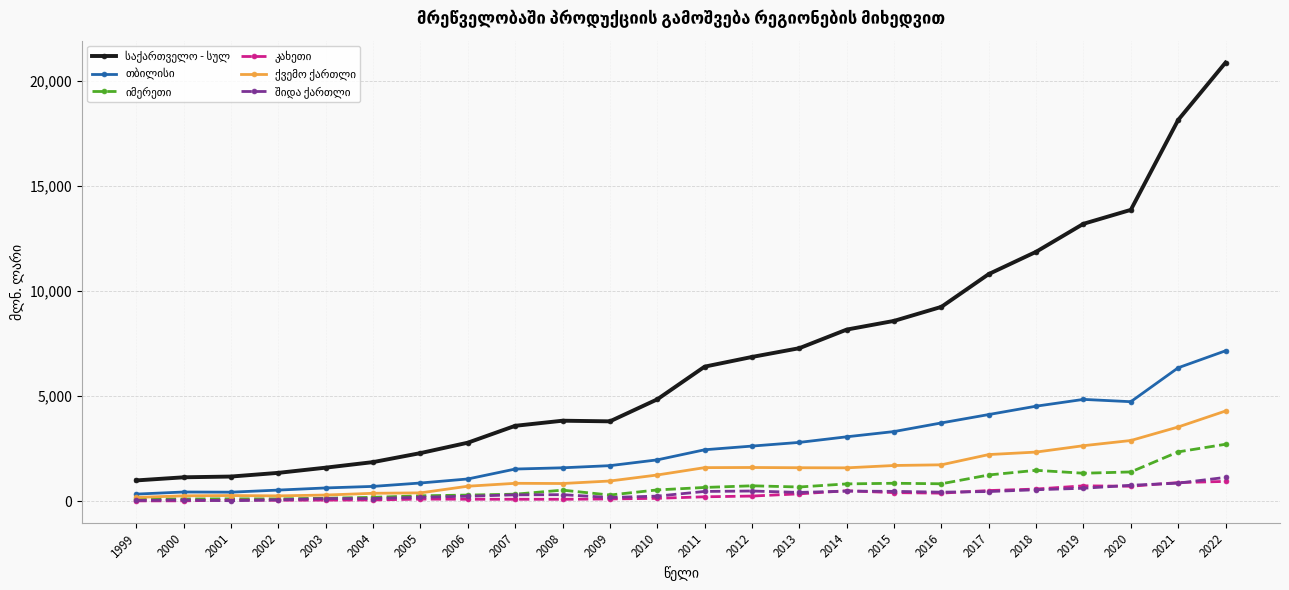

At which category is the sum across all series the highest?

2022